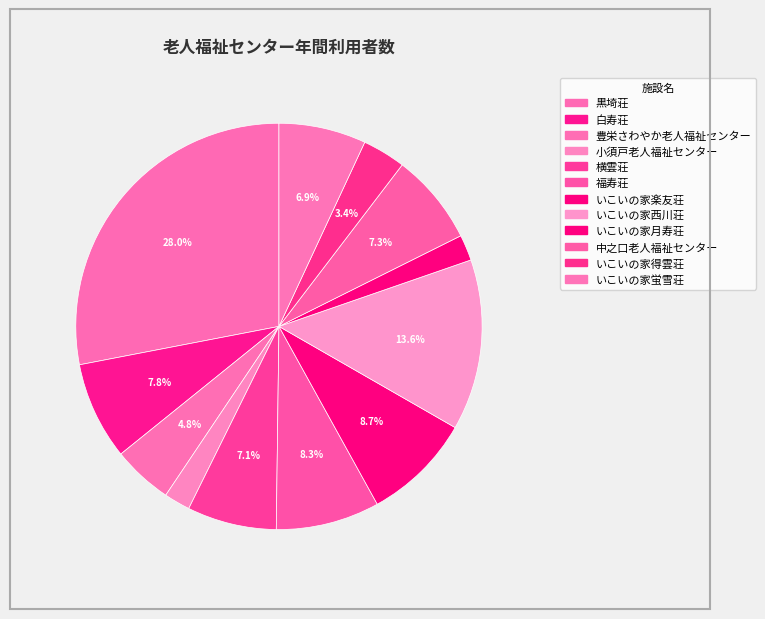

How many slices are in this pie chart?

12